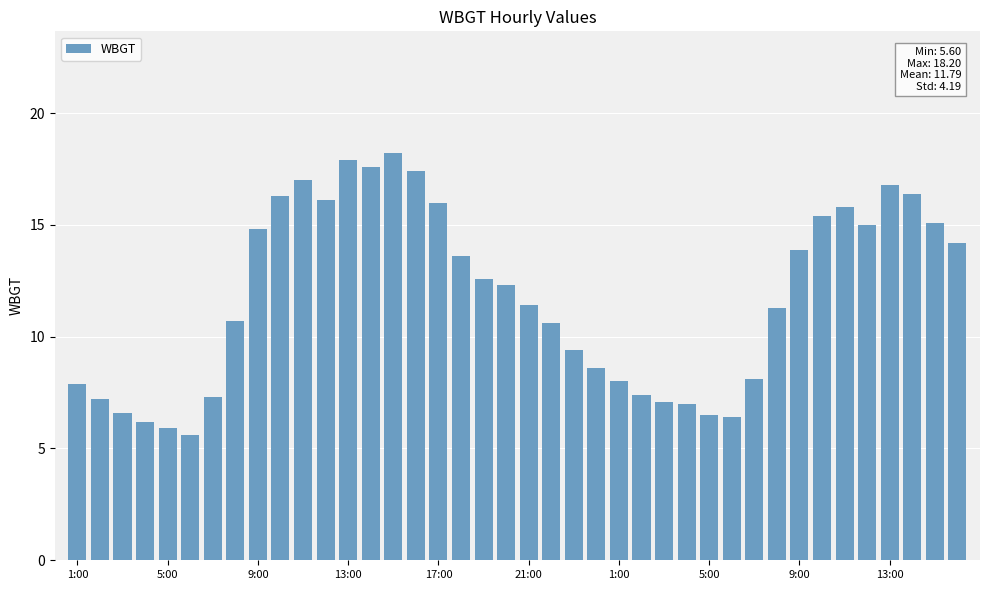

What is the difference between the maximum and minimum values?

12.6